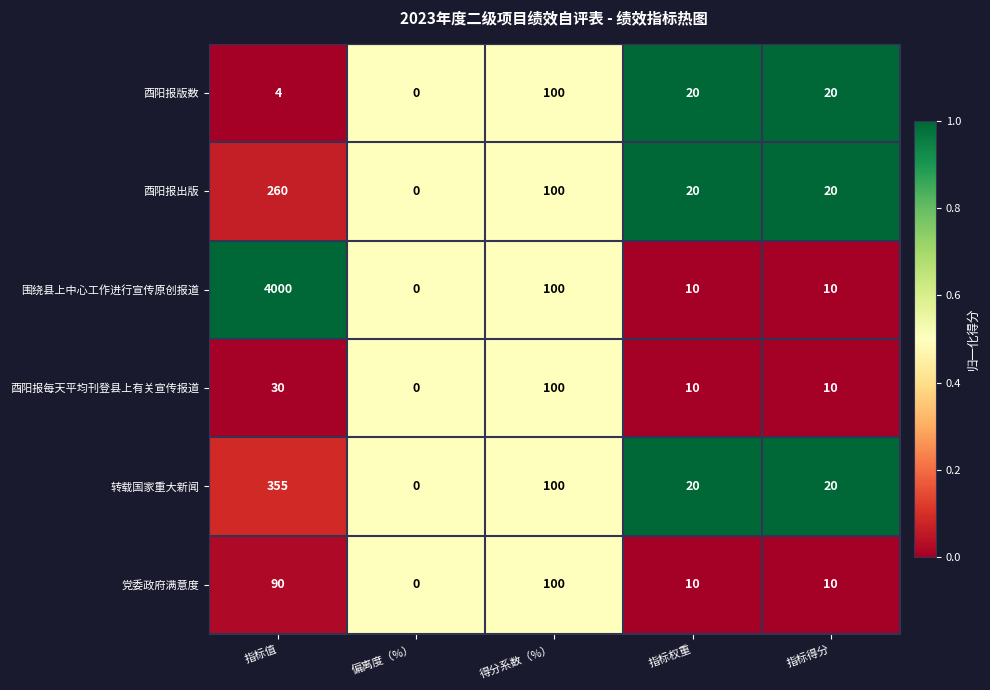

Which label corresponds to the largest value in the chart?

指标值